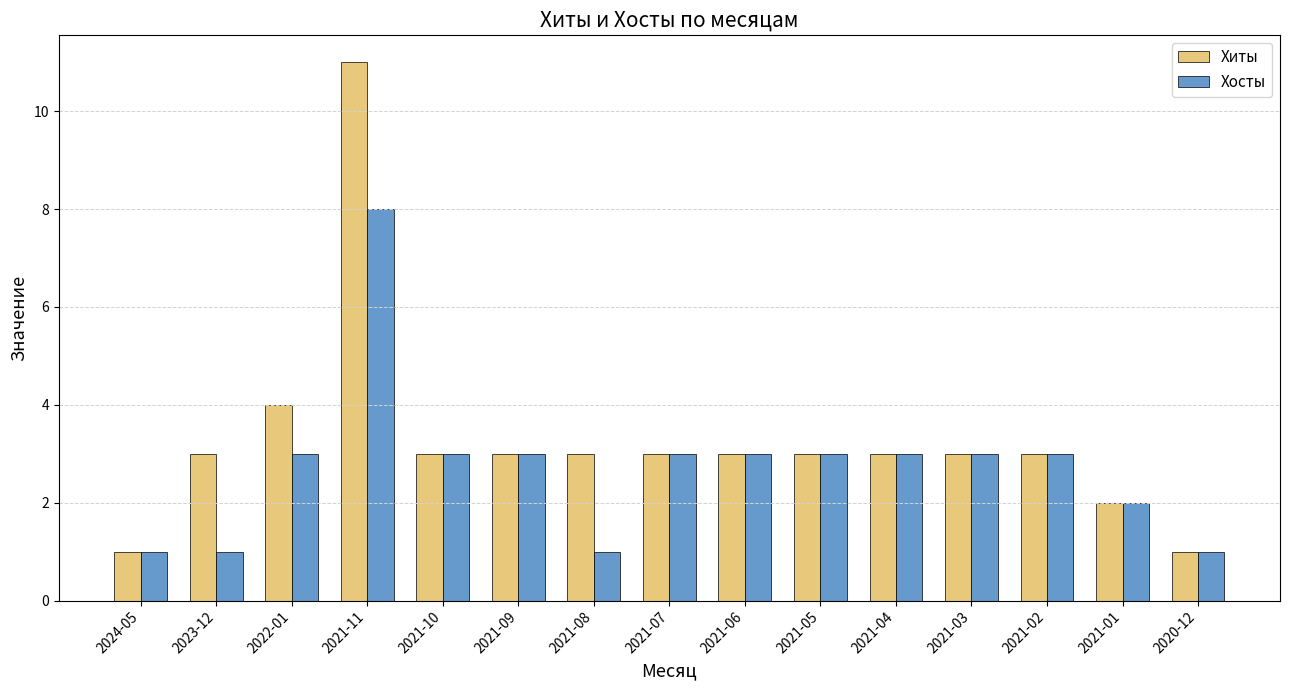

Count the number of data series in this chart.

2